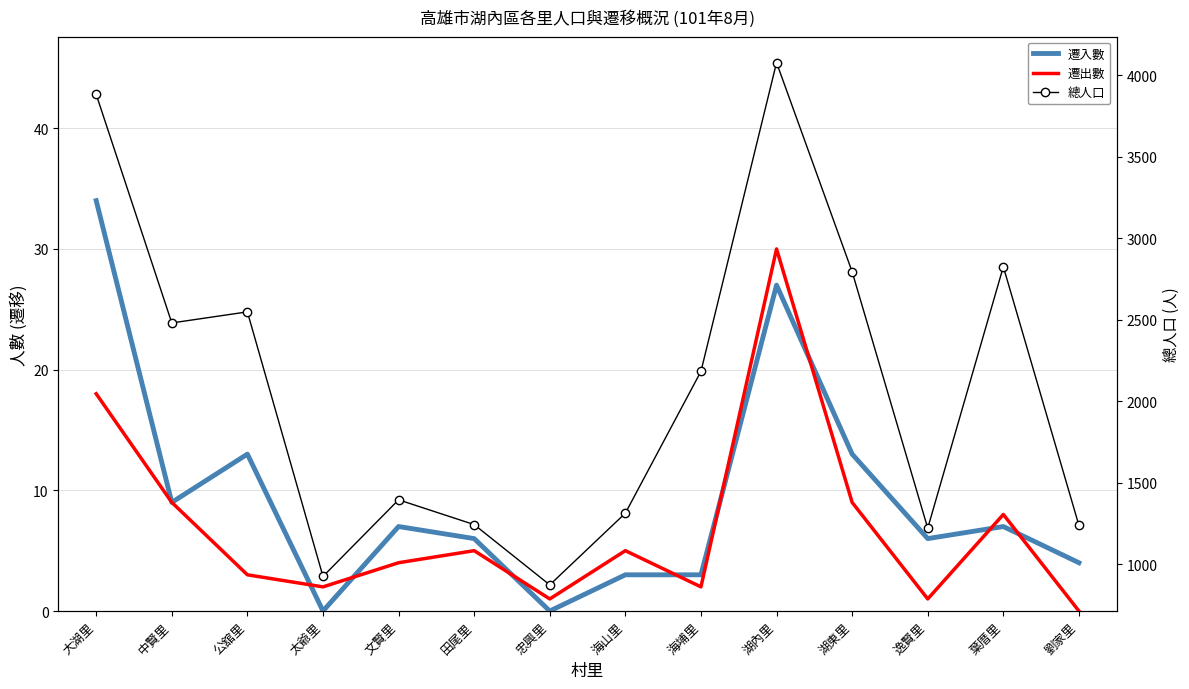

What is the value of the 遷入數 point at the 2nd from the left?

9